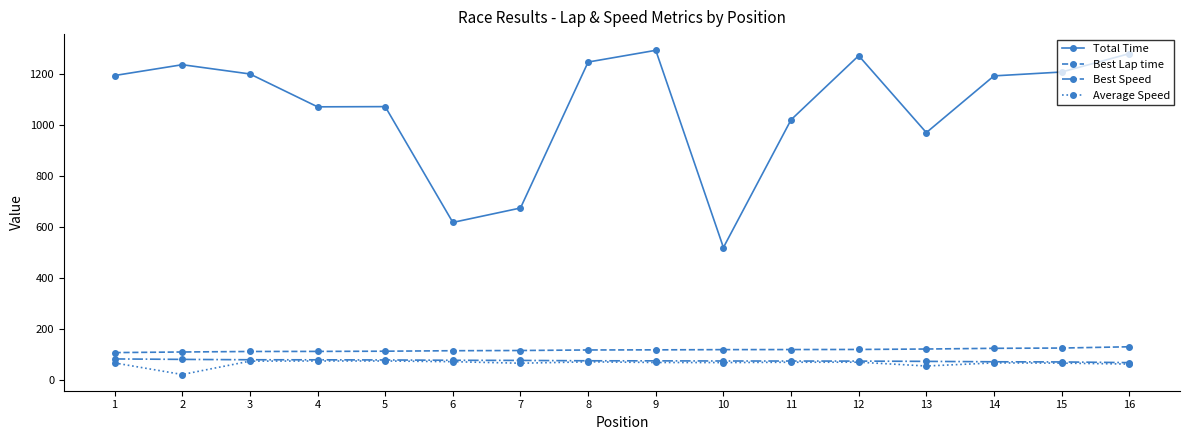

Which series has the widest spread of values?

Total Time